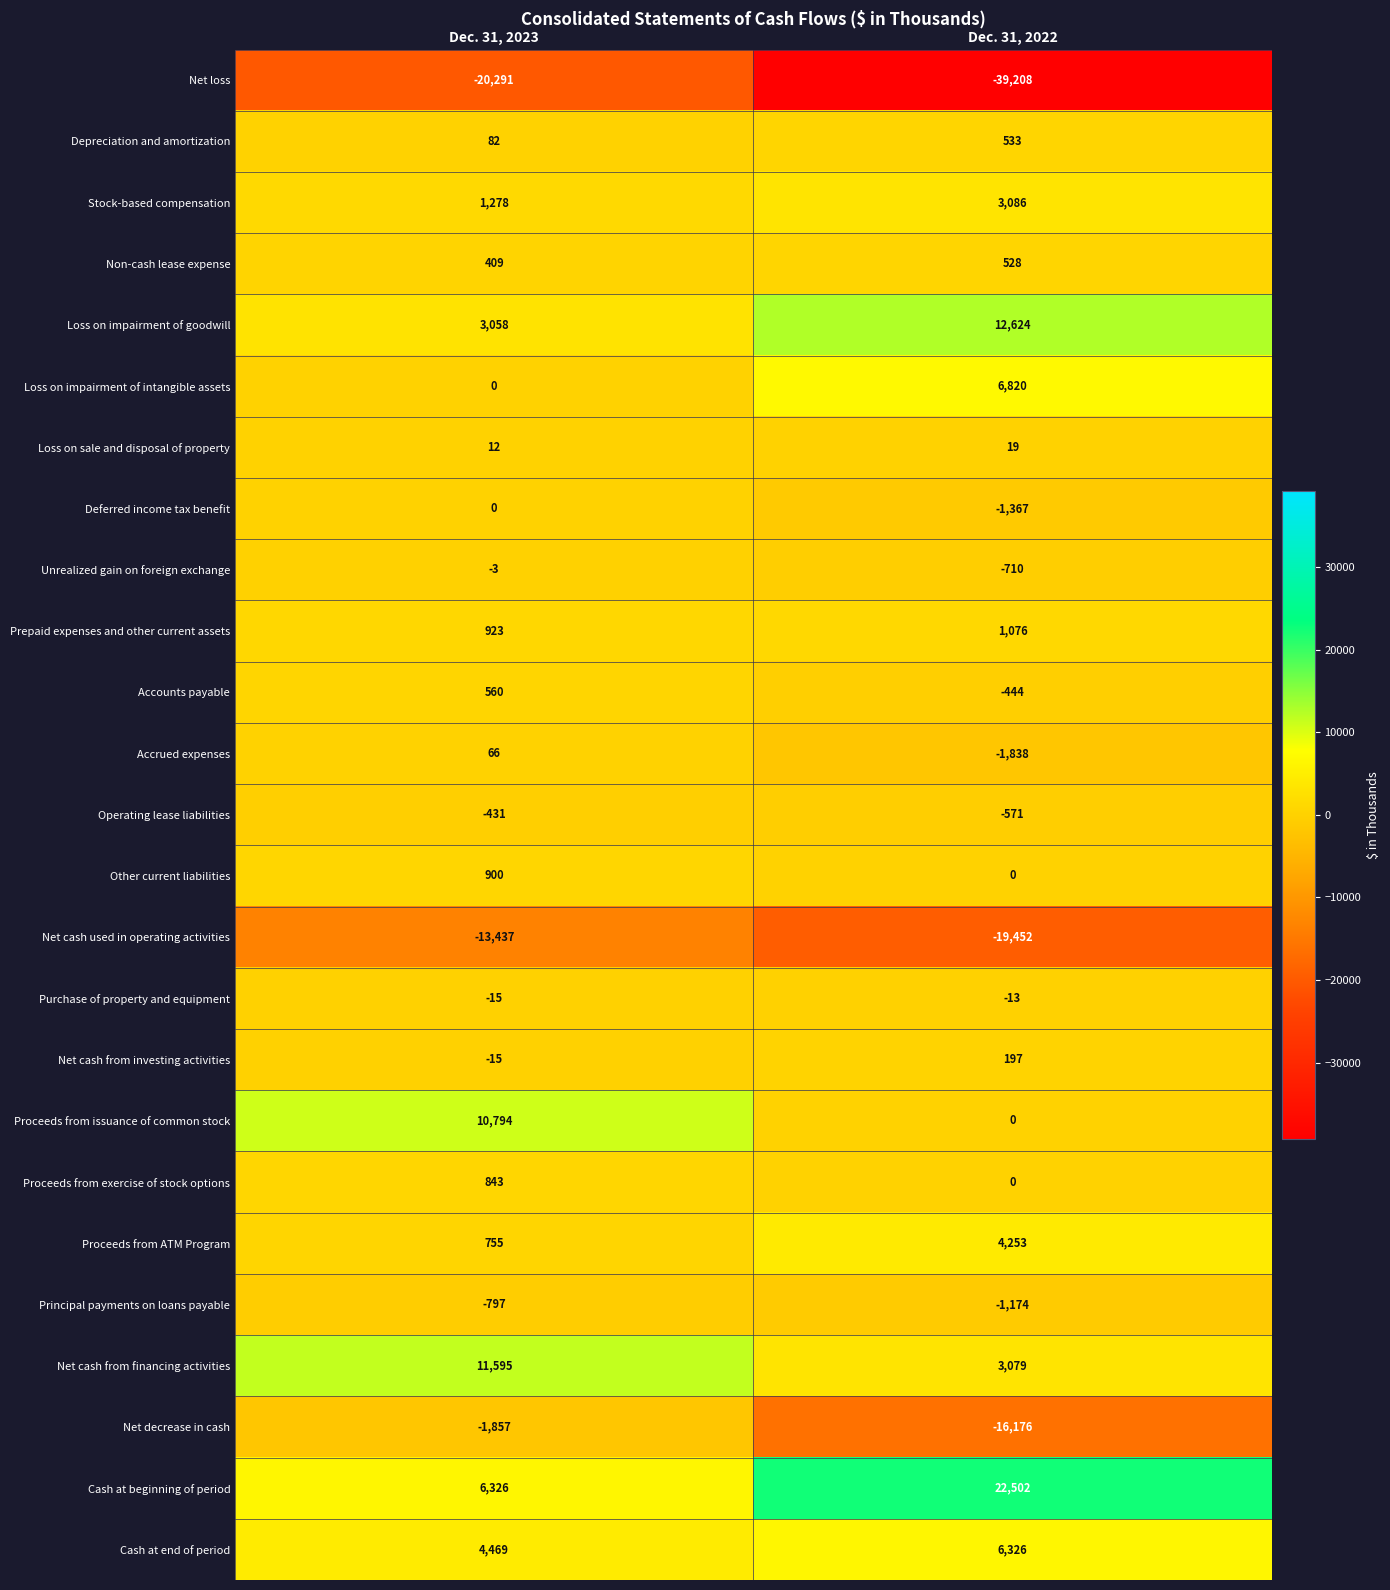

The Deferred income tax benefit series shows -486 at Dec. 31, 2023. True or false?

False